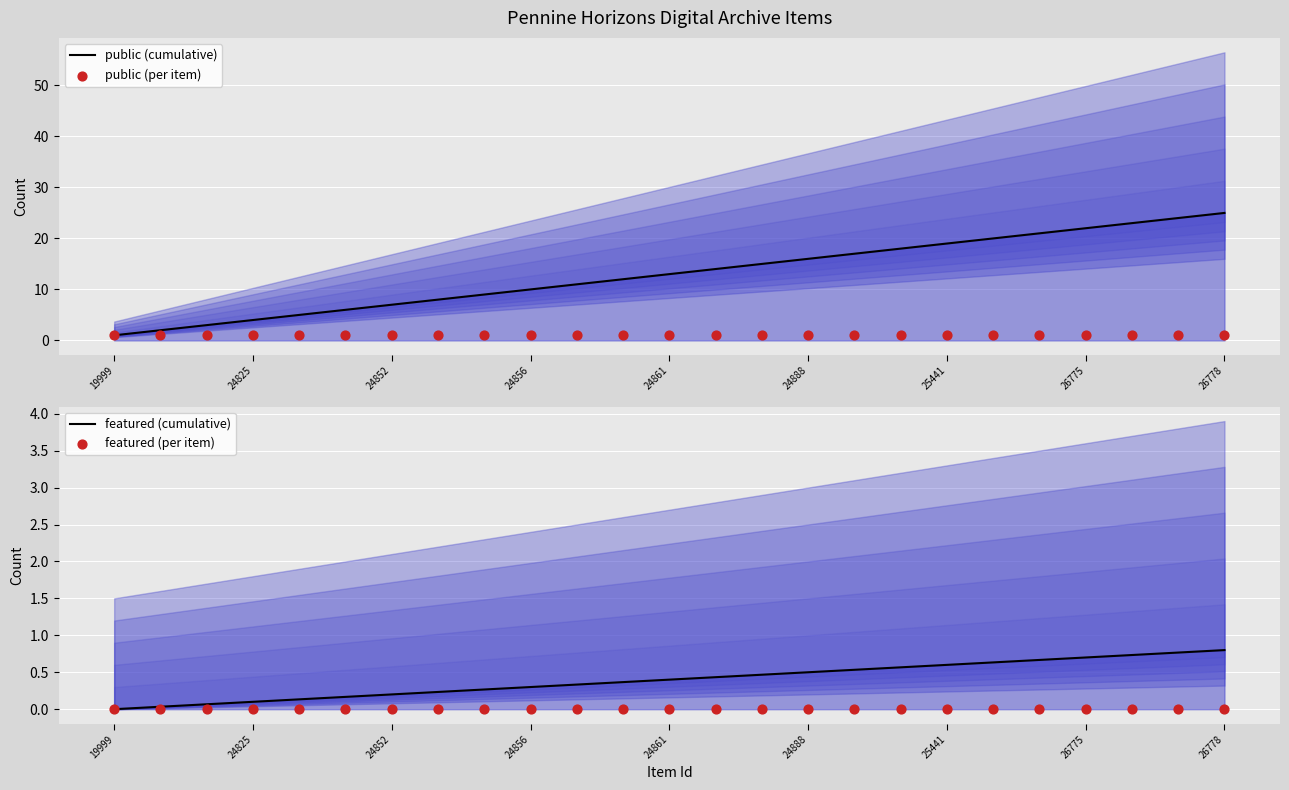

At how many categories does at least one series exceed 11?

14